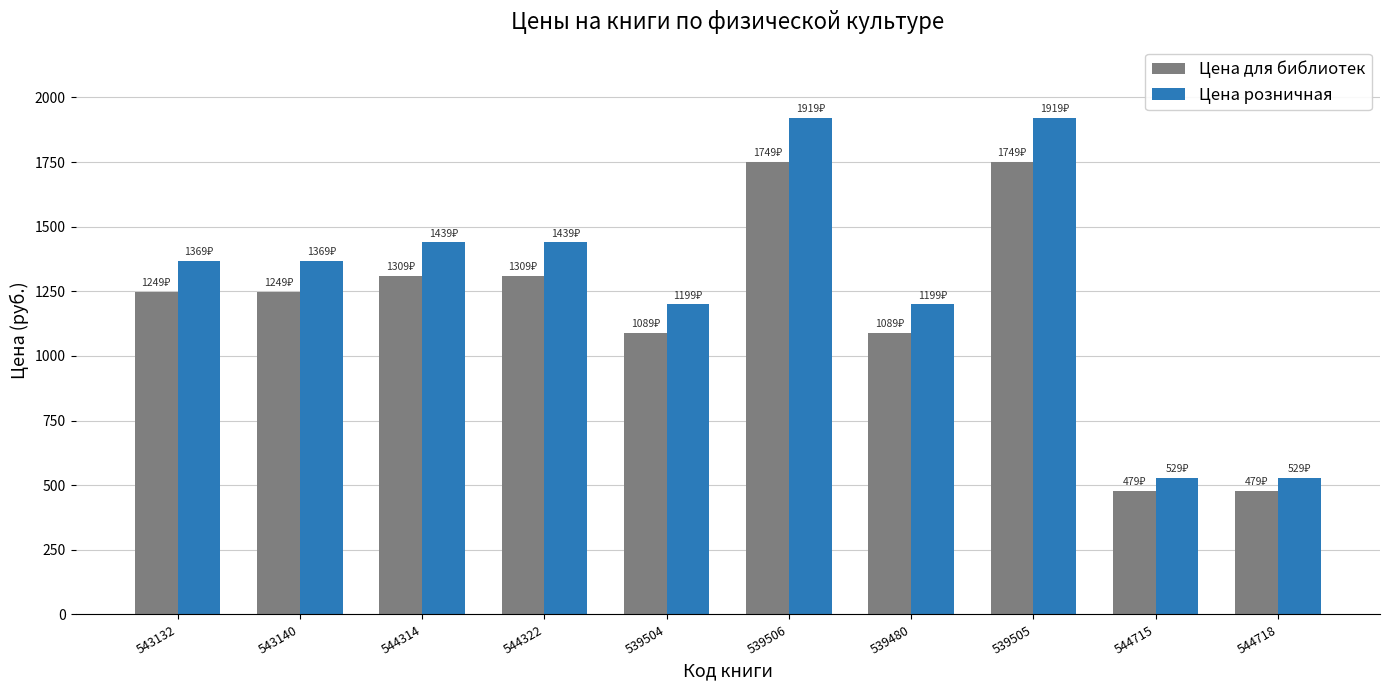

Is it true that Цена для библиотек equals 530 at 543132?

False